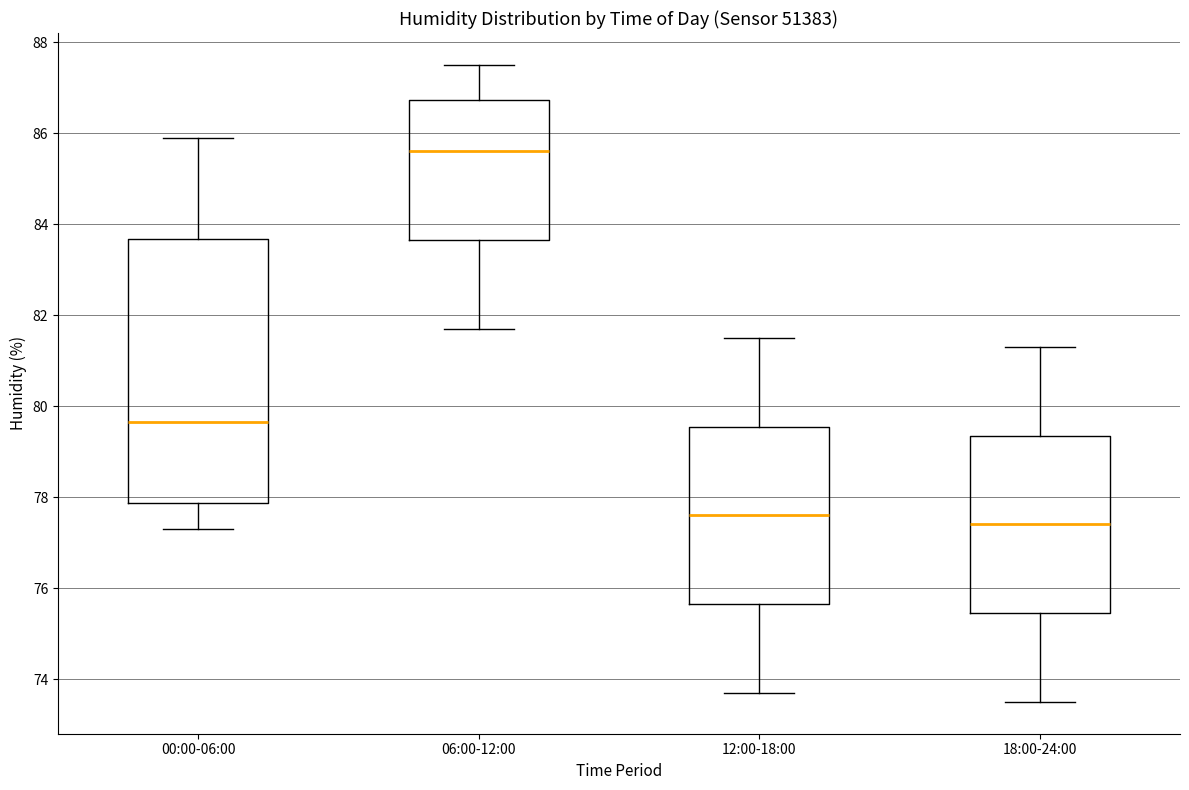

Which box is the tallest, from its lower edge to its upper edge?

00:00-06:00